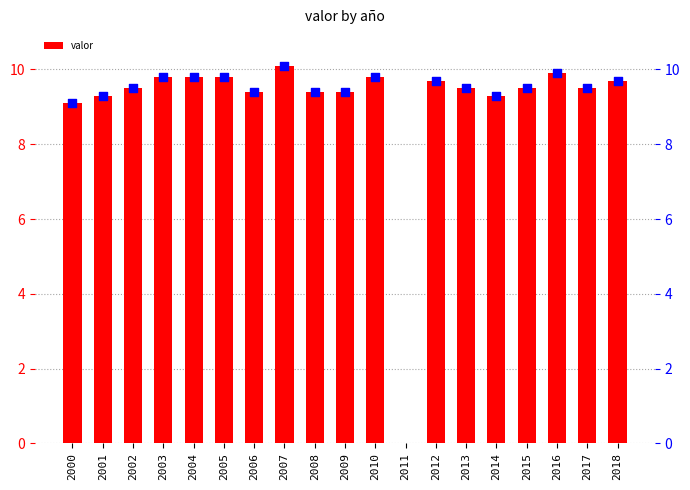

At how many categories does at least one series exceed 8?

18